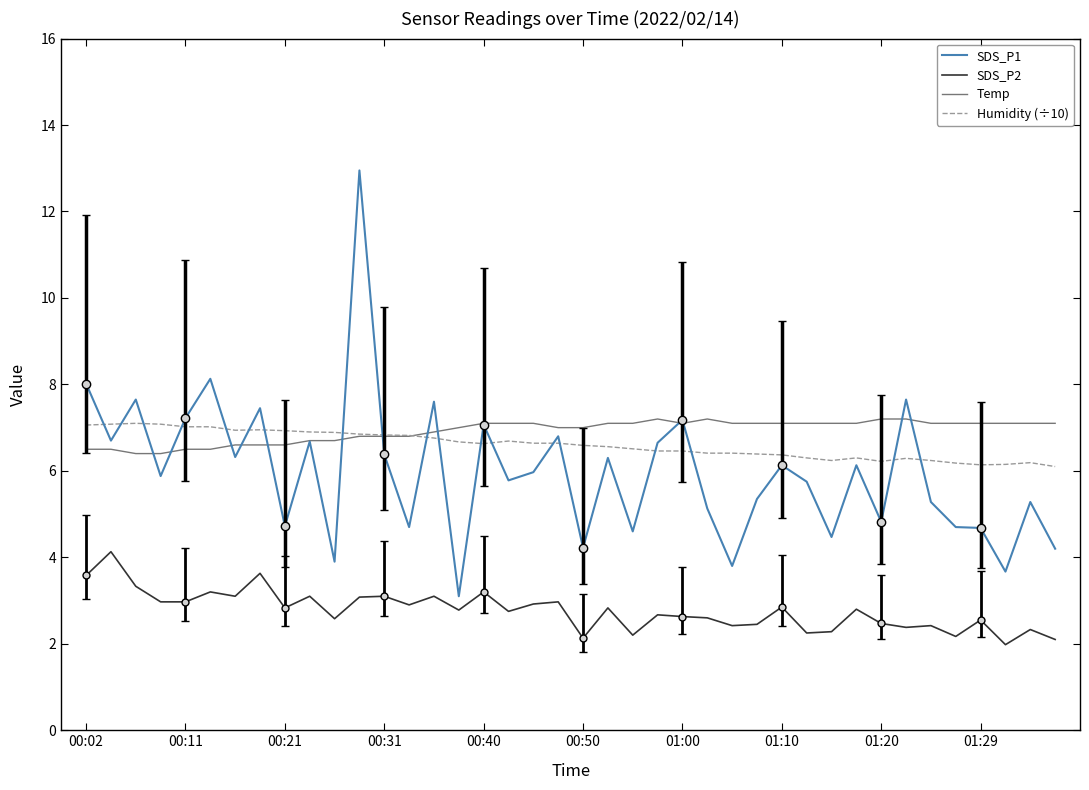

The Humidity (÷10) series shows 2.5 at 00:11. True or false?

False